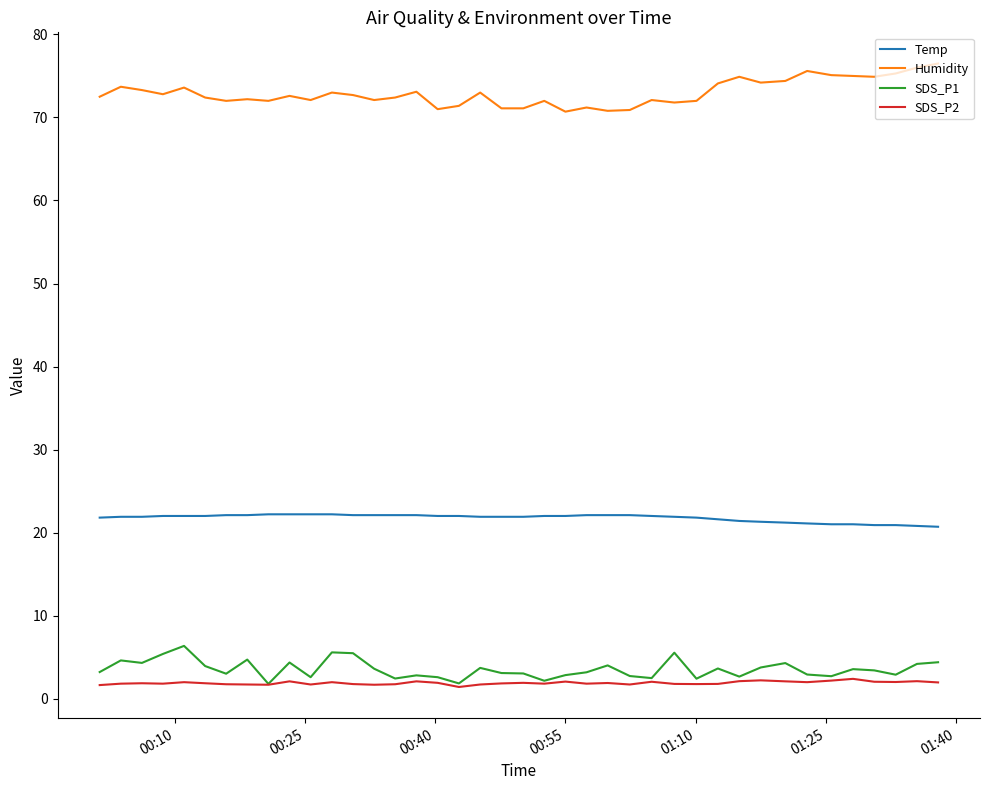

Which series has the largest total across all categories?

Humidity